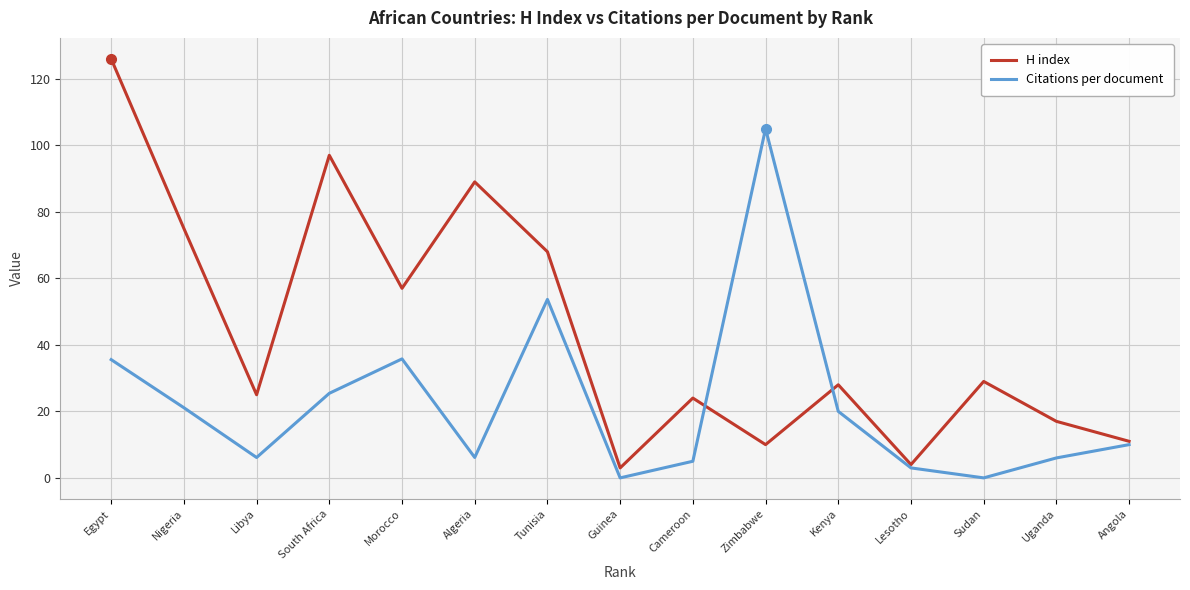

In H index, how many points are lower than both neighbors (excluding endpoints)?

5